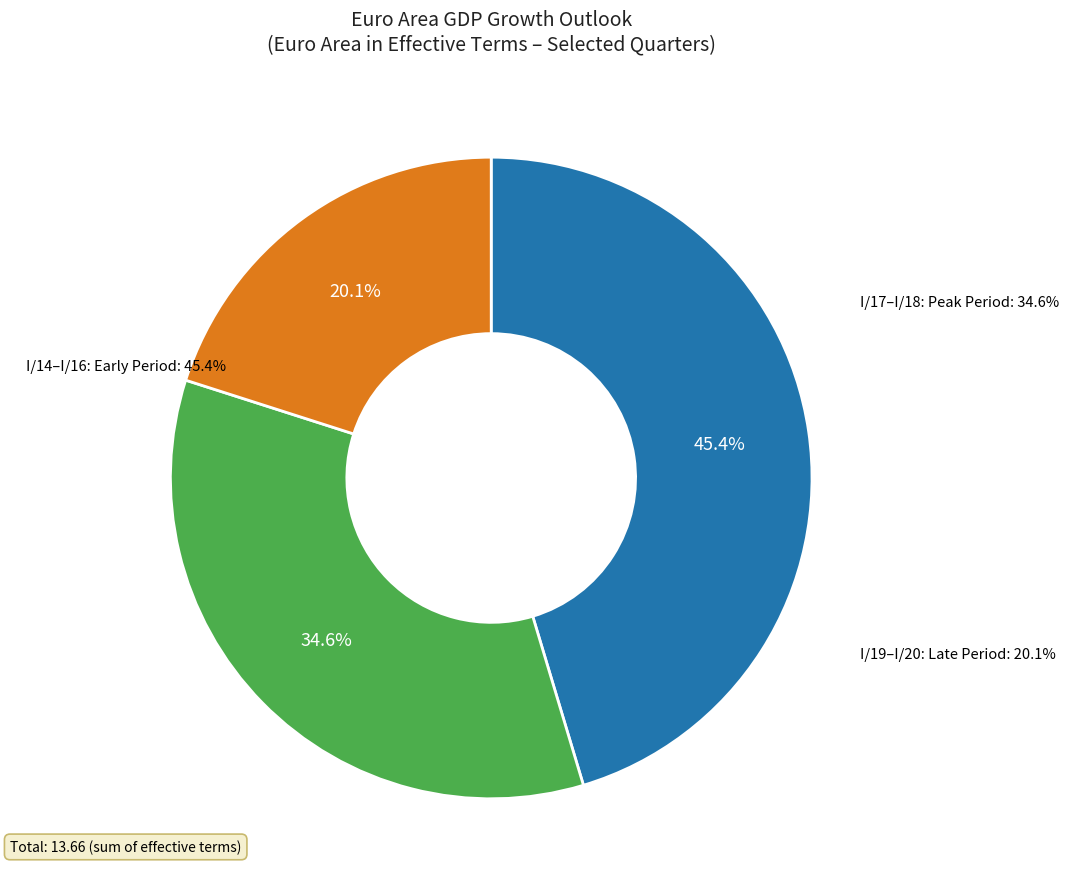

Which slice is the largest?

I/18